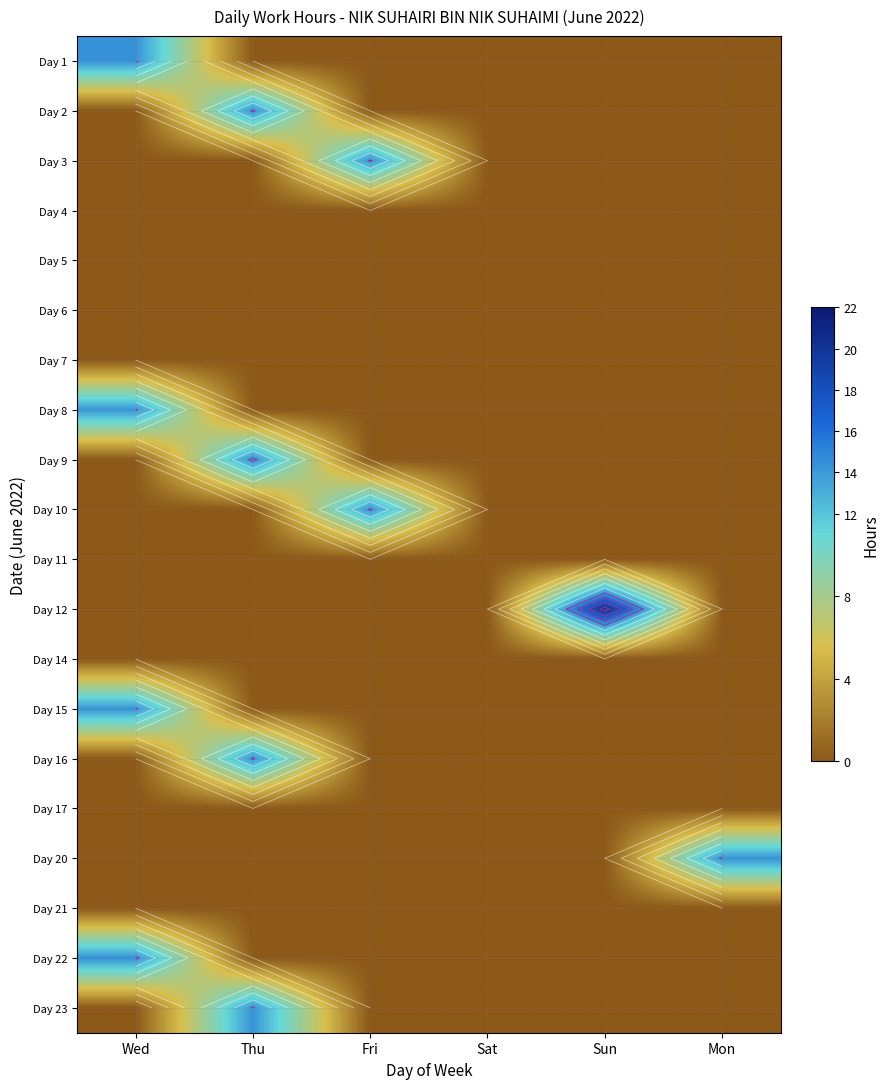

True or false: Day 10 has a value of 6.6 at Wed.

False